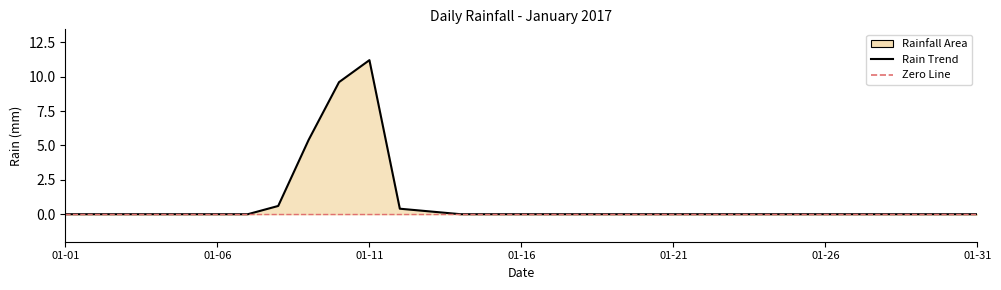

Between 2017-01-13 and 2017-01-21, which is larger?

2017-01-13